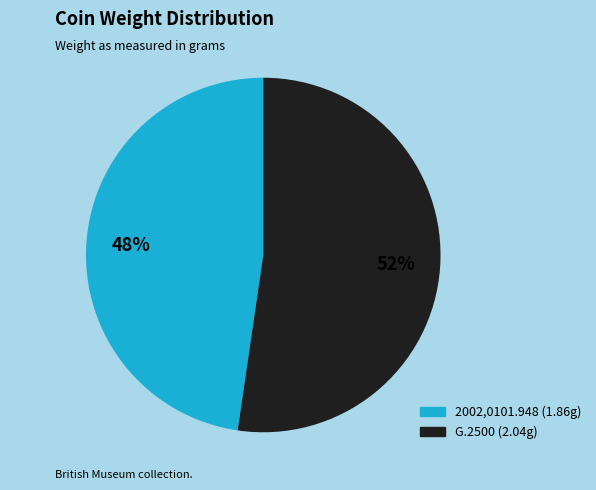

True or false: 2002,0101.948 accounts for 38% of the total.

False